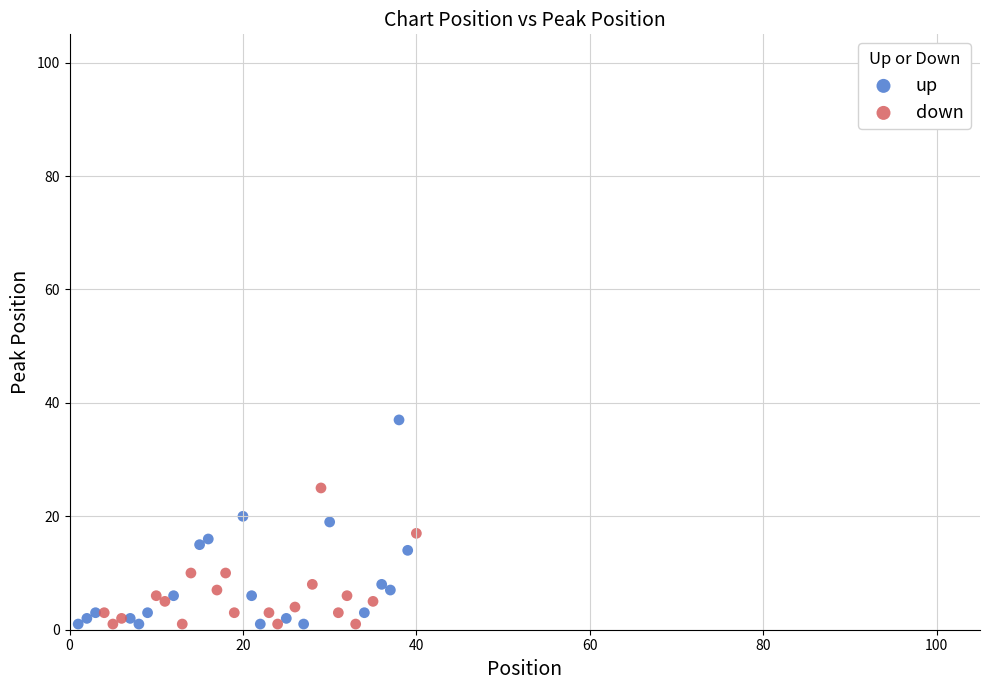

Which series reaches the maximum Y coordinate?

up